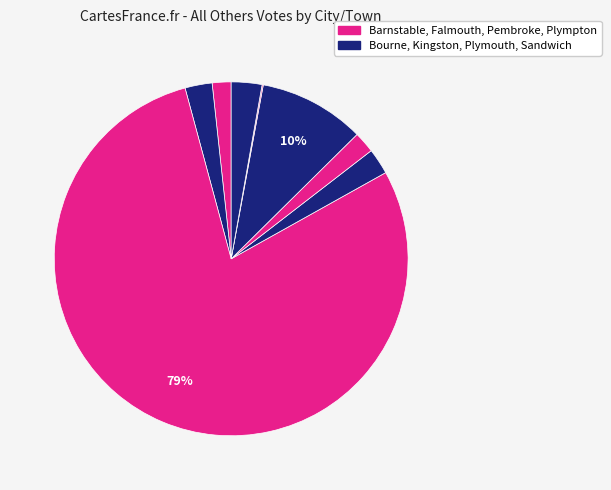

Rank the categories by value from highest to lowest.

Falmouth, Plymouth, Sandwich, Bourne, Kingston, Pembroke, Barnstable, Plympton